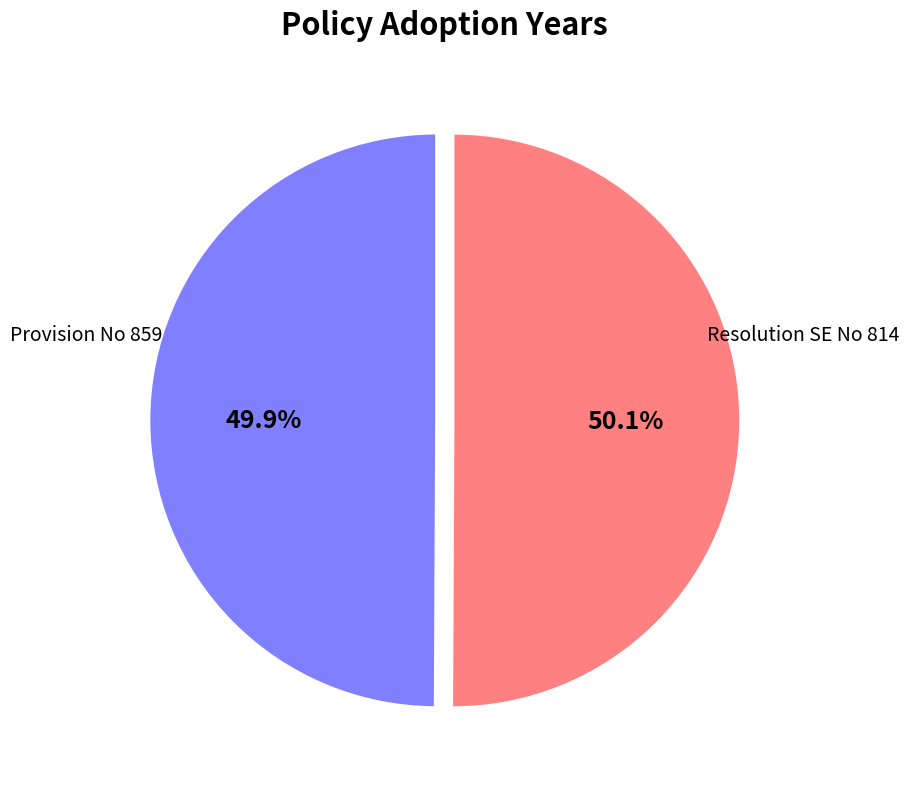

Is there a majority slice in this chart?

Yes